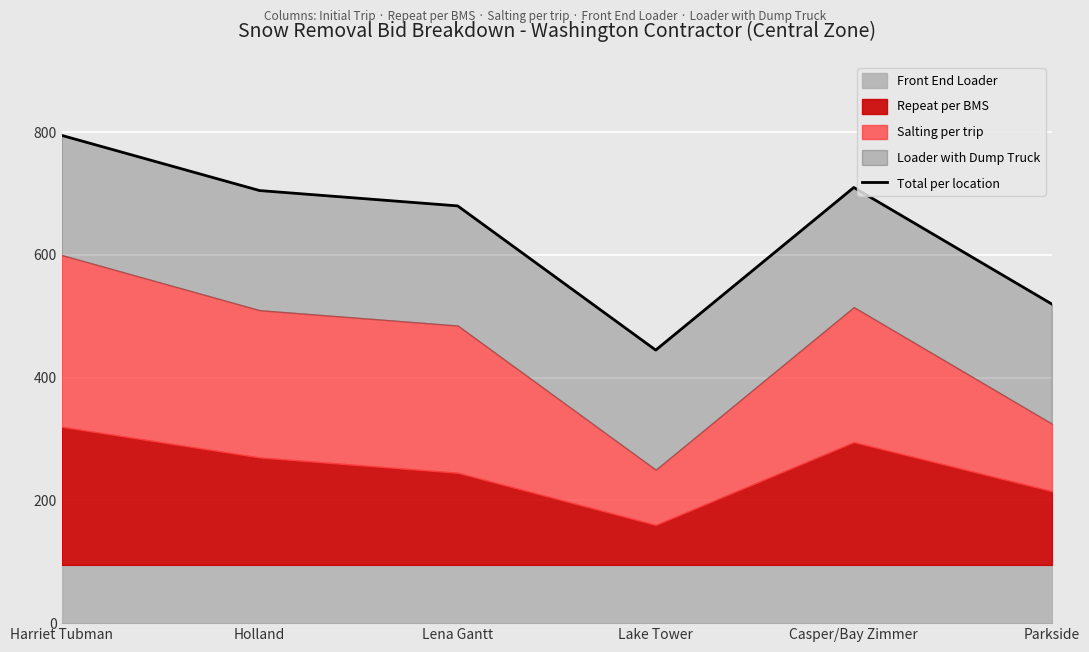

What is the difference between the maximum and minimum values?

350